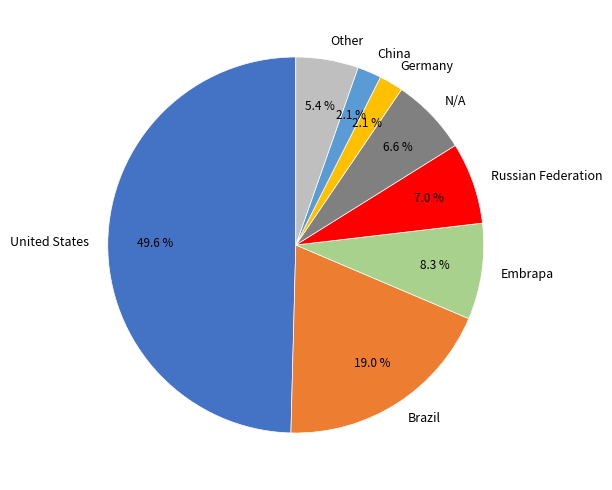

How many slices are in this pie chart?

8